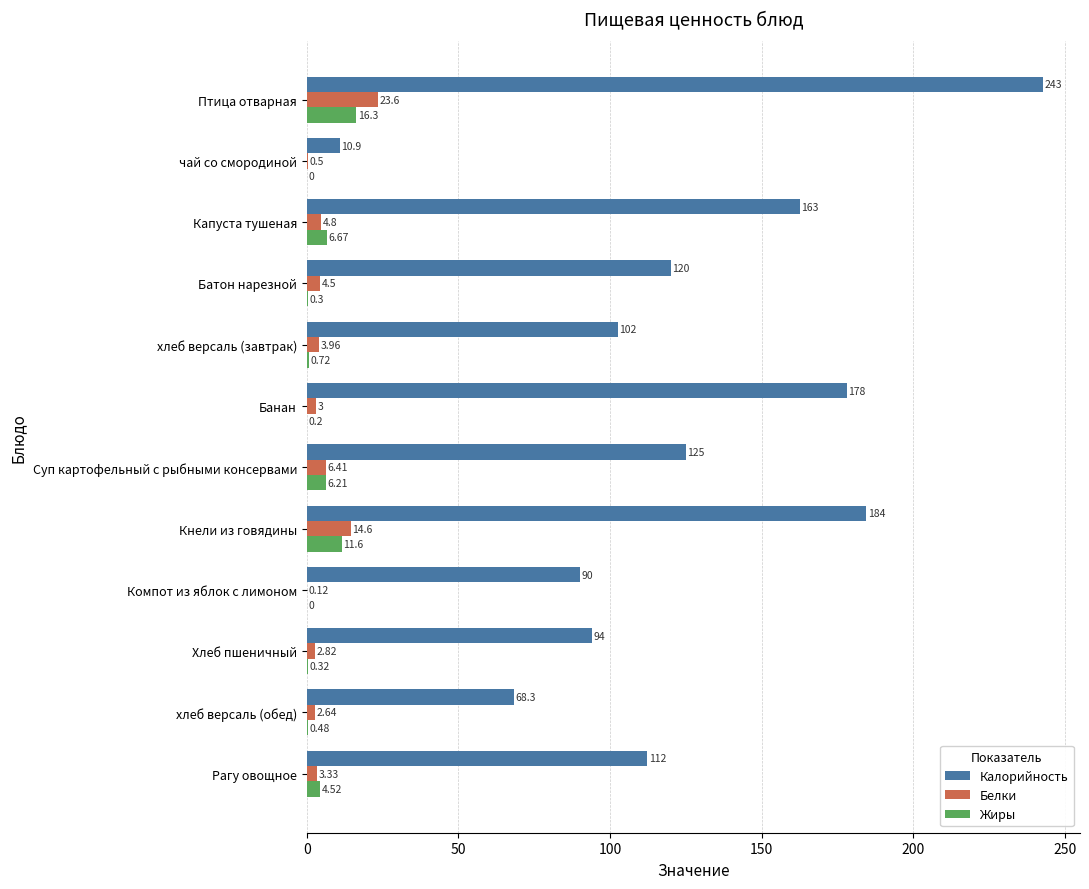

Which series has the largest total across all categories?

Калорийность